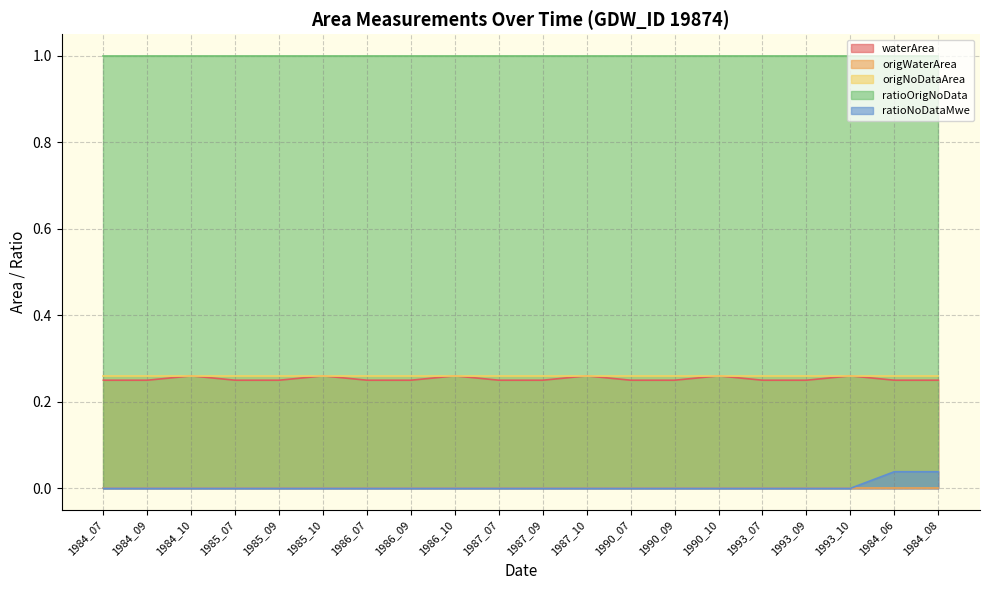

What is the label of the 17th point from the left?

1993_09